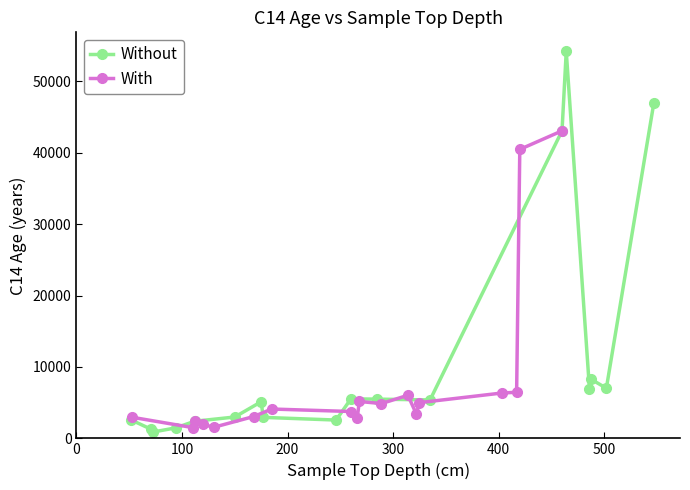

What is the value of the Without point at the 2nd from the left?

1260